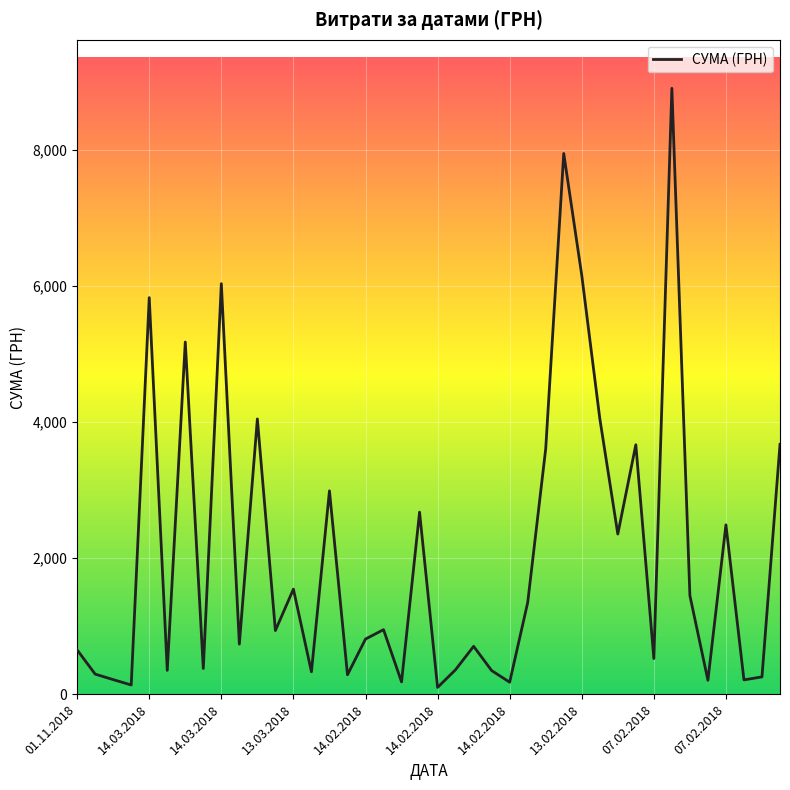

What is the difference between the maximum and minimum values?

8804.7